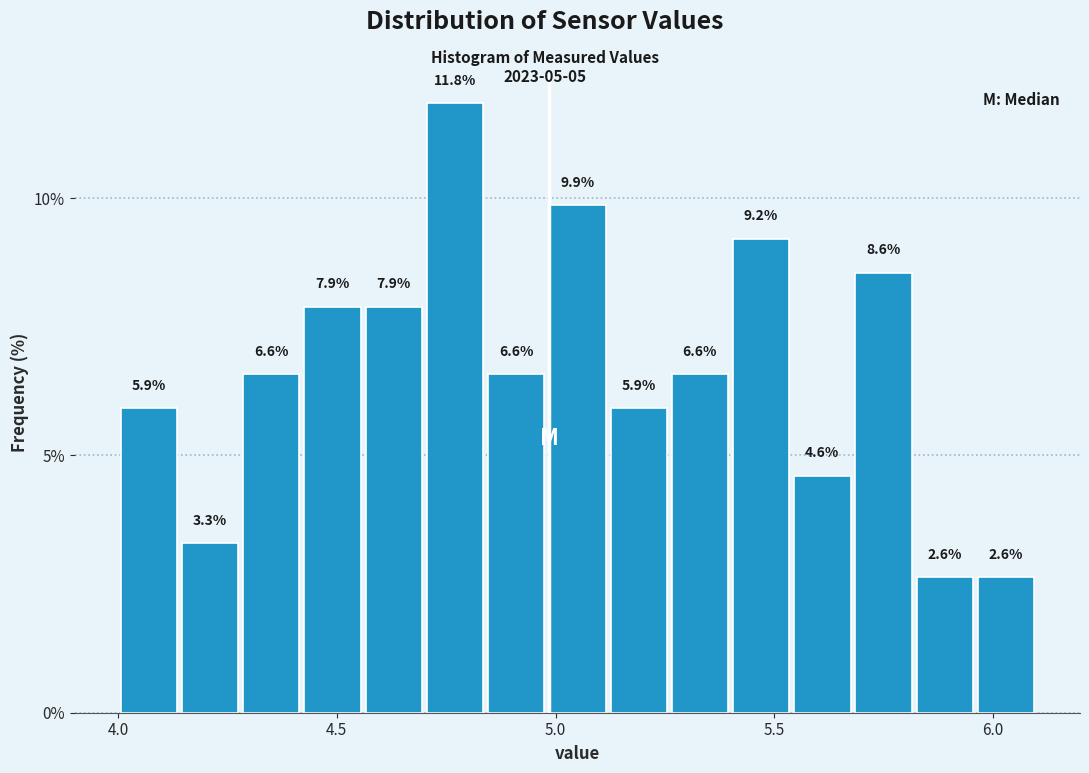

Around what value on the x-axis is the tallest bar? Give the approximate position of its centre, as read against the axis.

4.75